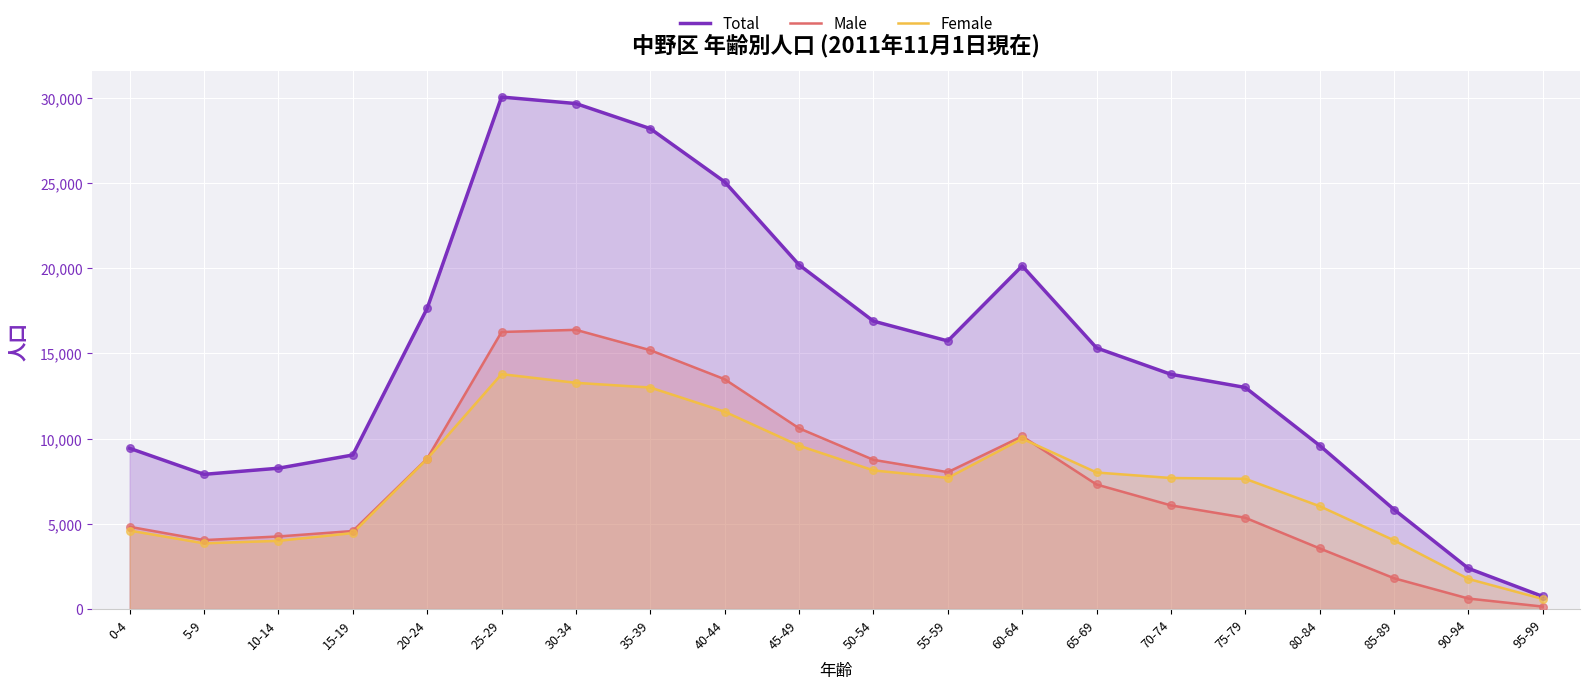

Which series contains the lowest Y value?

Male